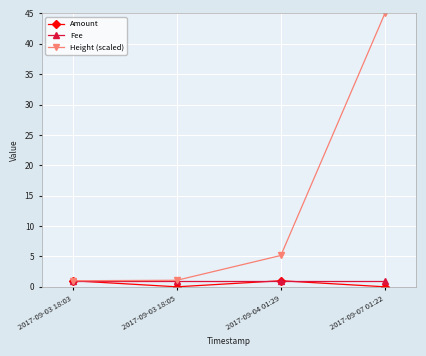

Which series has the largest total across all categories?

Height (scaled)